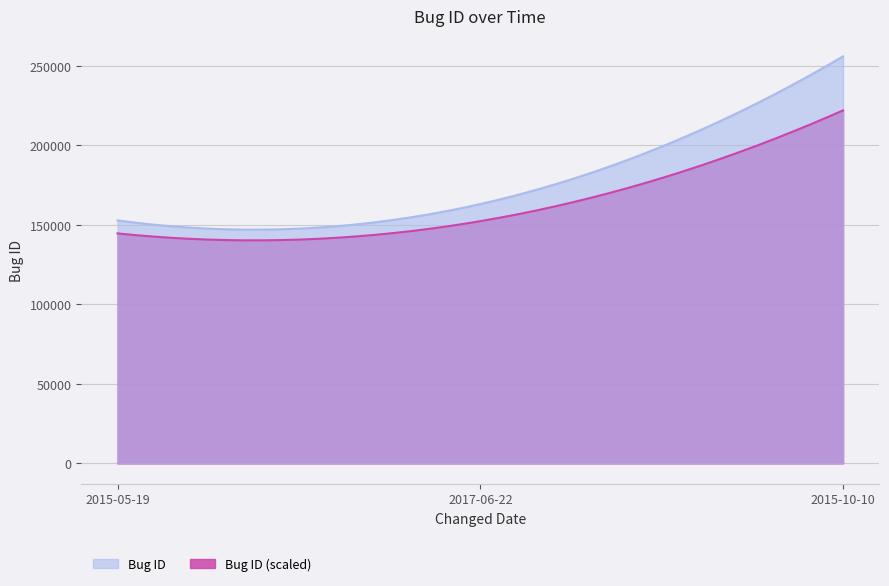

What is the difference between the maximum and minimum values?

103091